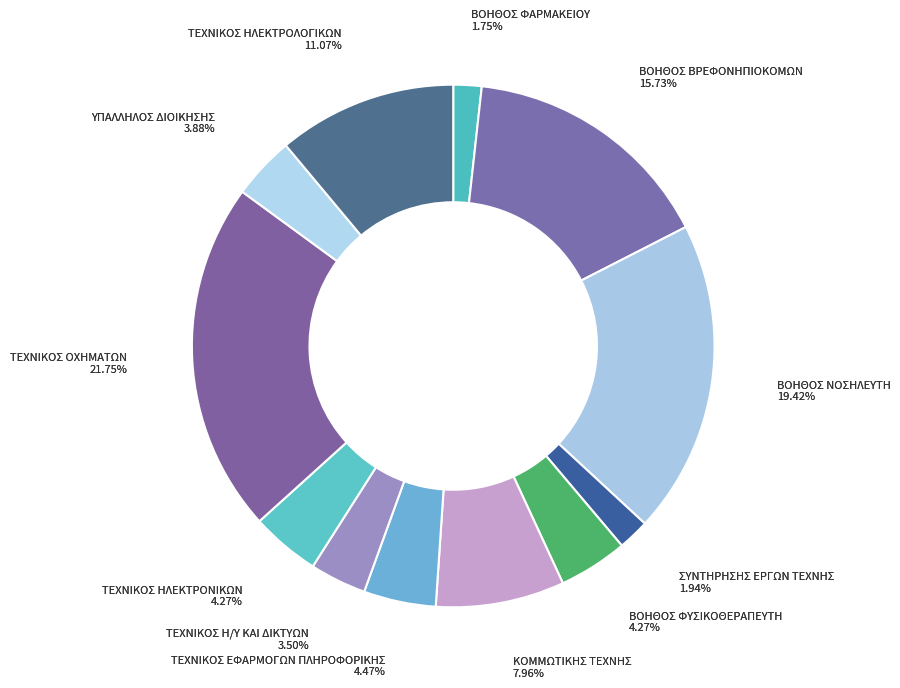

Is there any slice that represents more than half of the pie?

No